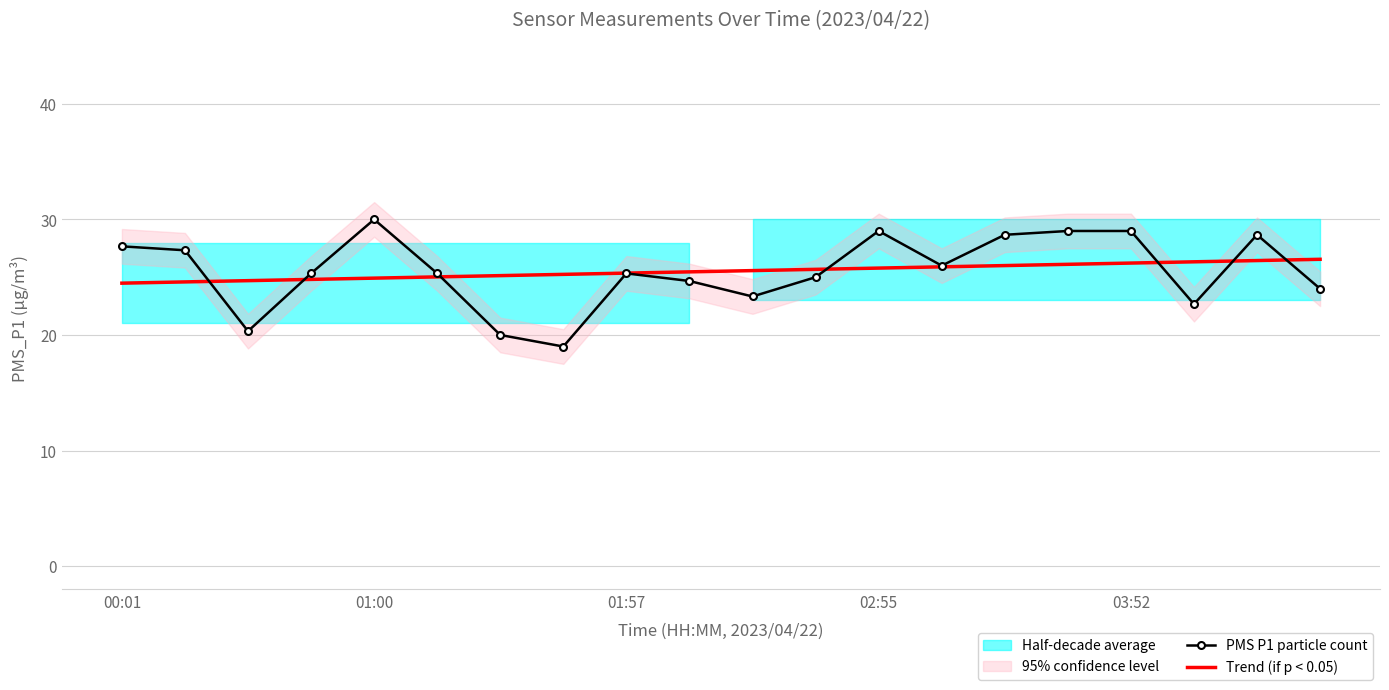

What is the spread (max minus min) of values at 10?

2.2